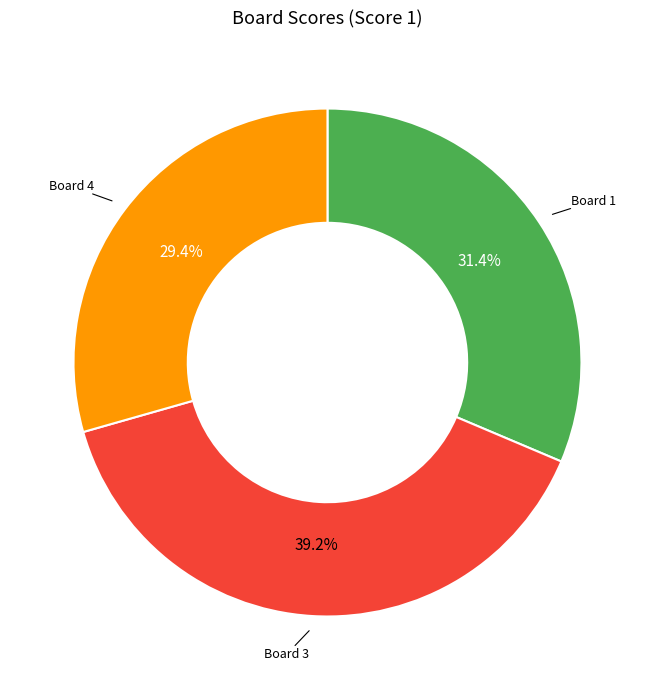

Does any single category account for the majority?

No